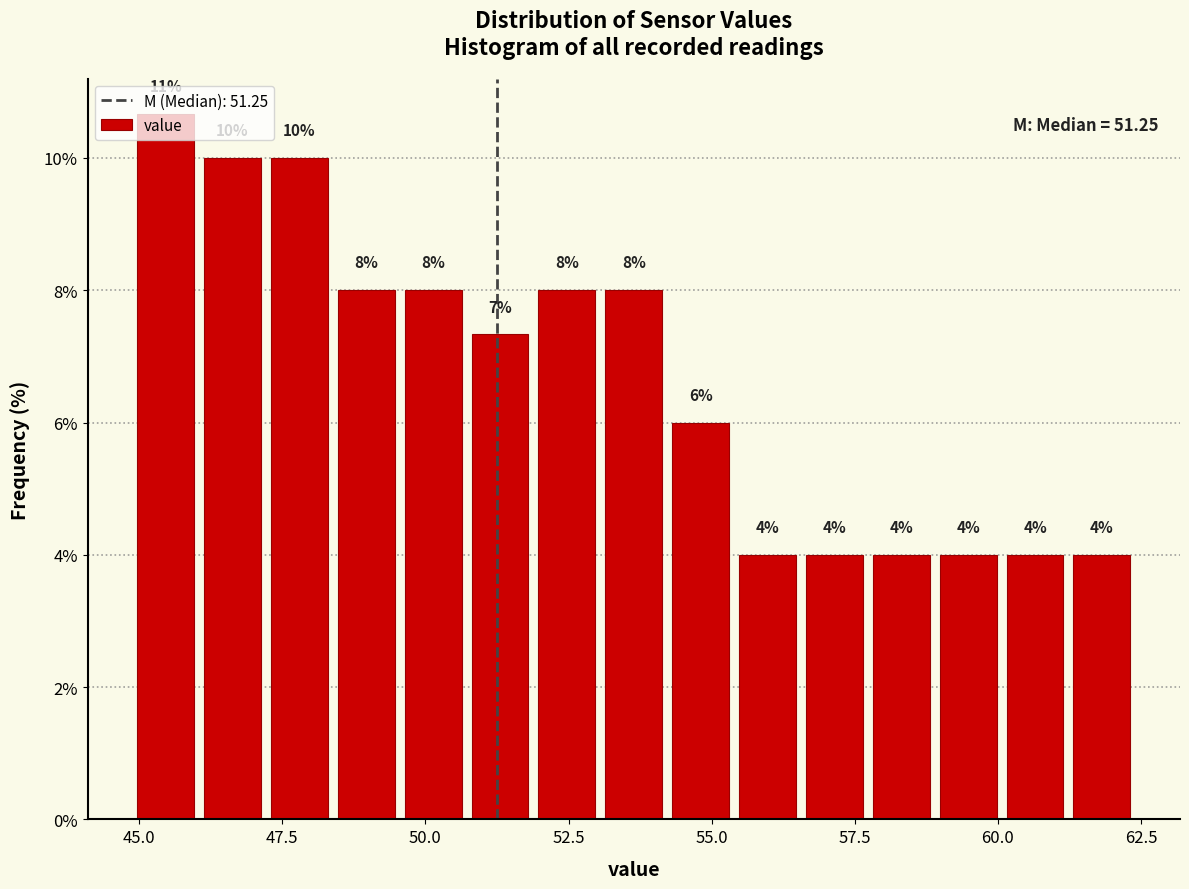

Read against the x-axis, roughly where is the centre of the tallest bar?

45.5